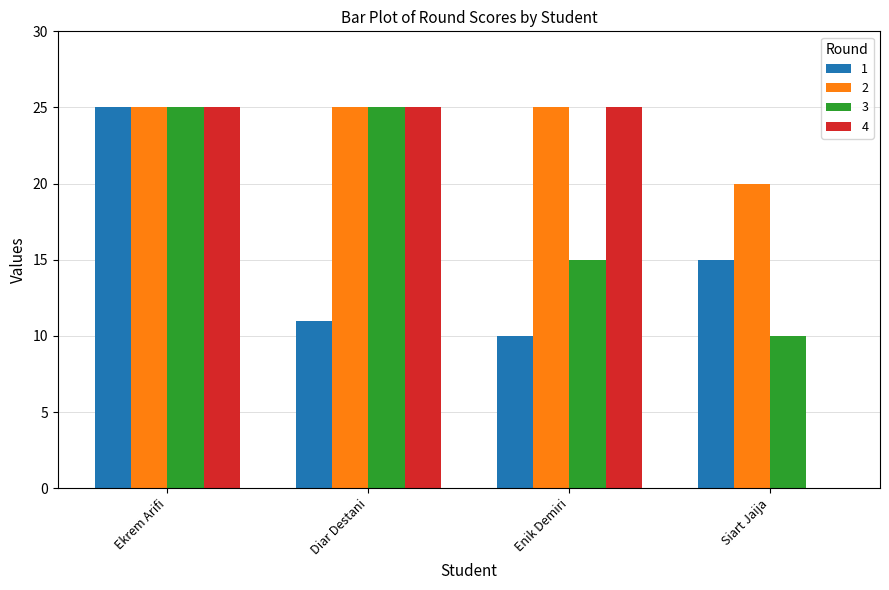

The 4 series shows 10 at Diar Destani. True or false?

False